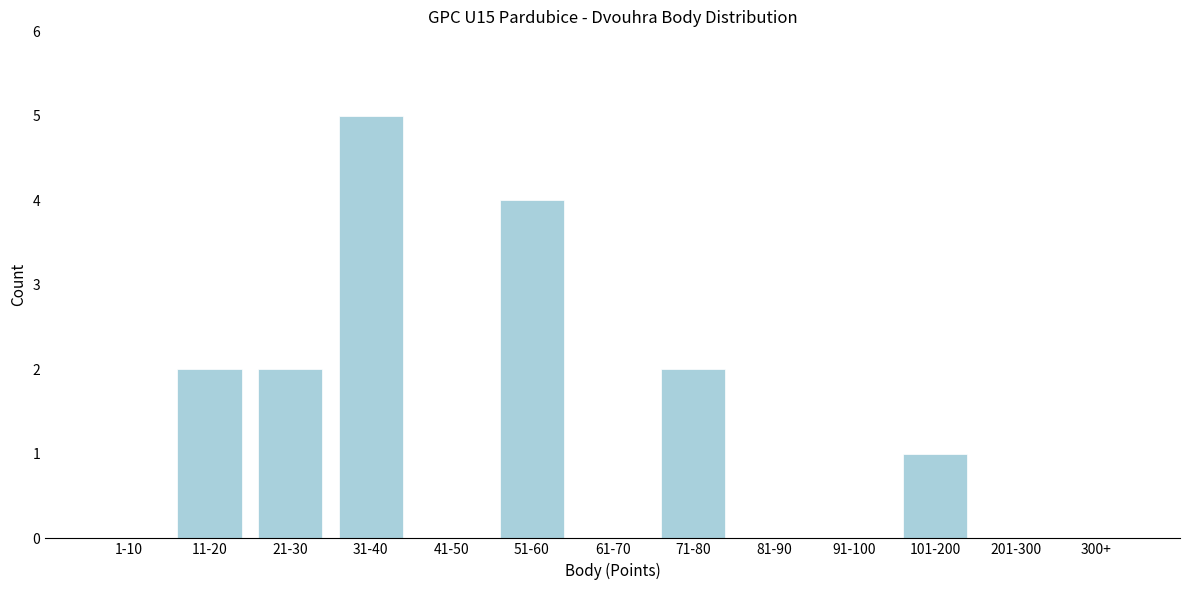

Between 61-70 and 71-80, which is larger?

71-80